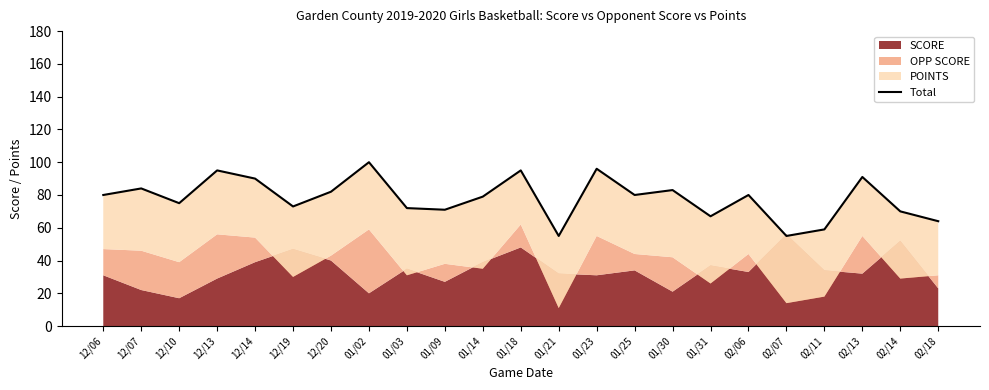

Where is the first local maximum?

12/07